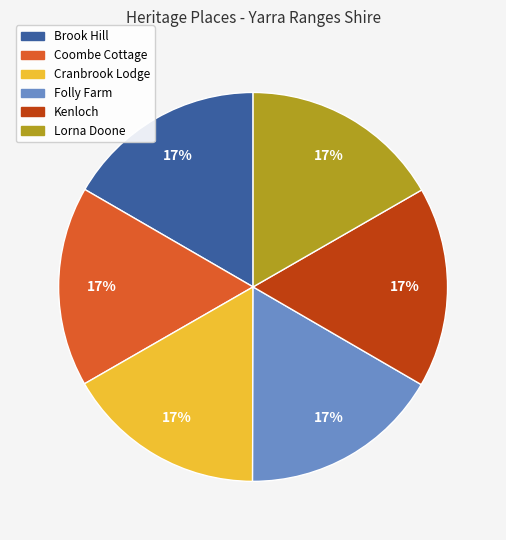

What is the ratio of the value at Brook Hill to the value at Kenloch?

1.0